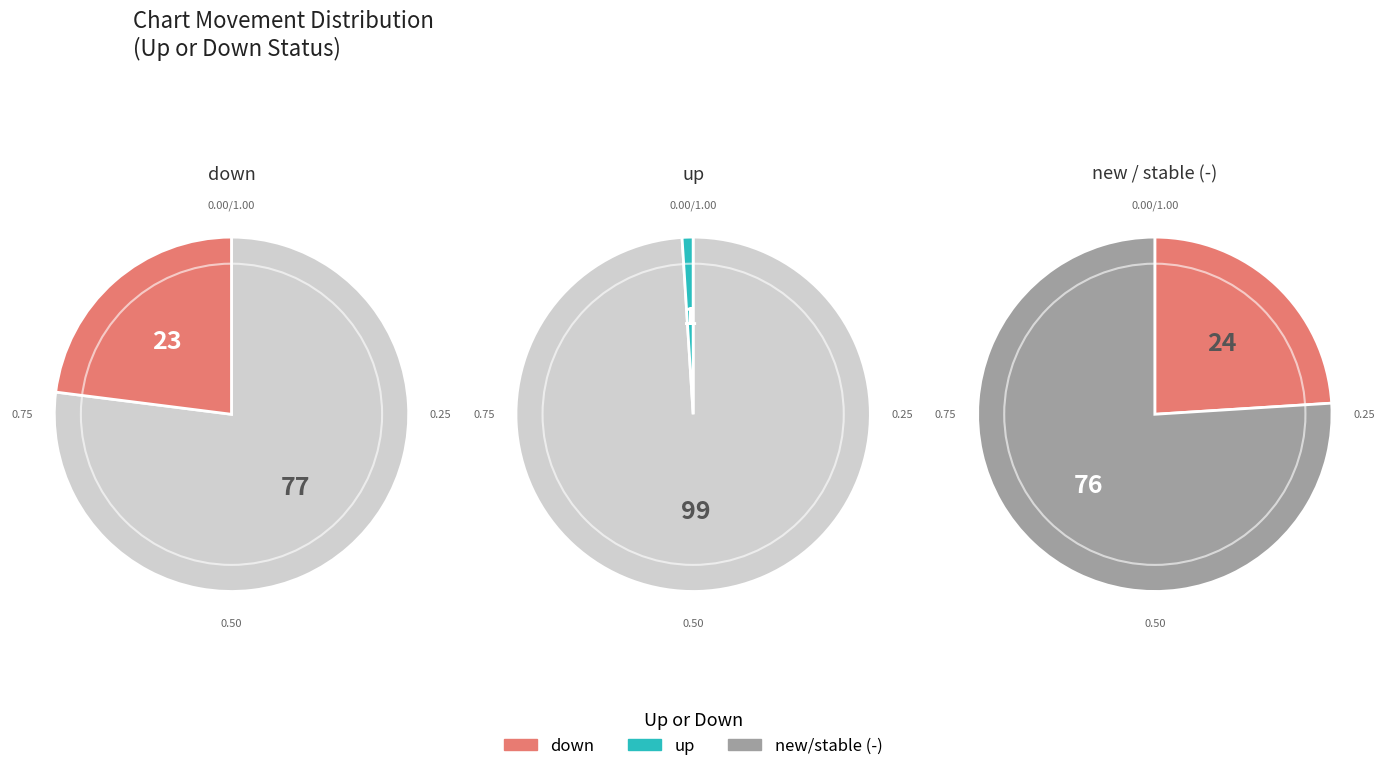

Approximately how many times larger is the value at down compared to up?

23.0